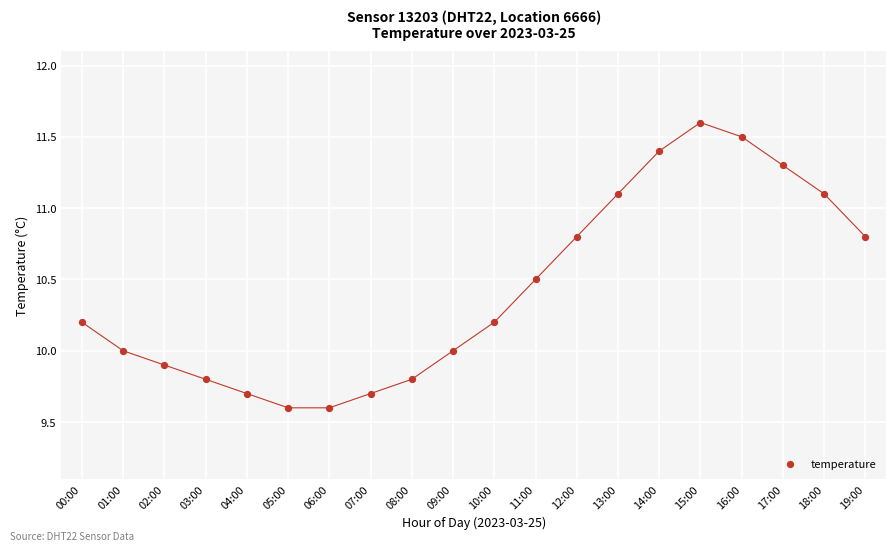

What is the range of Y values (max minus min)?

2.0